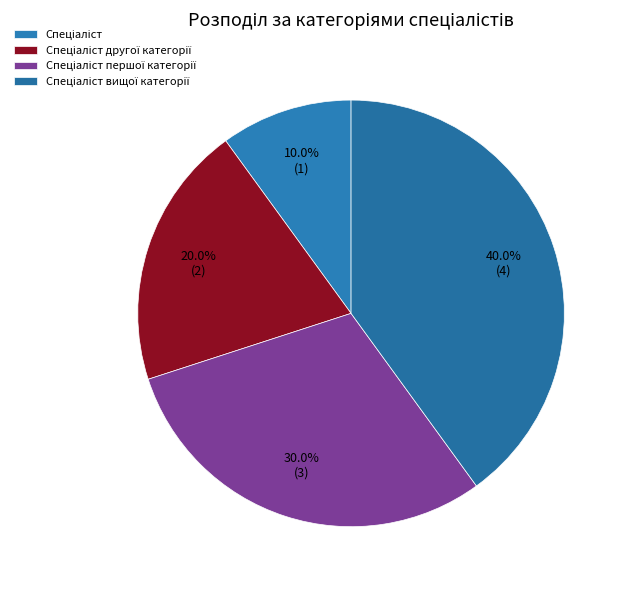

To the nearest percent, what percentage of the pie is Спеціаліст?

10%